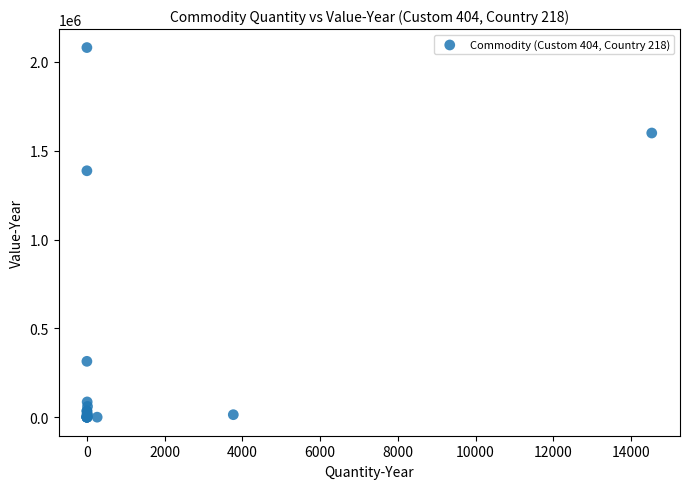

What Y value in the scatter plot is closest to 1040247?

1386954